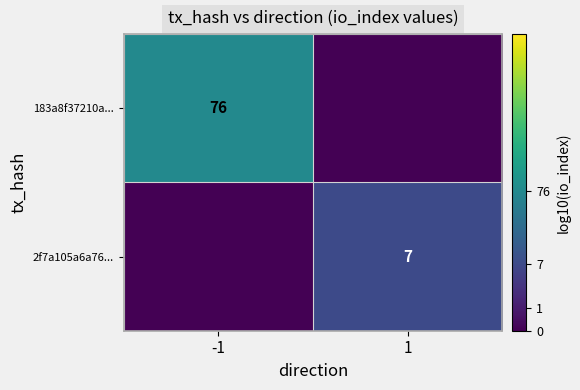

Is it true that 183a8f37210a... equals 49 at -1?

False